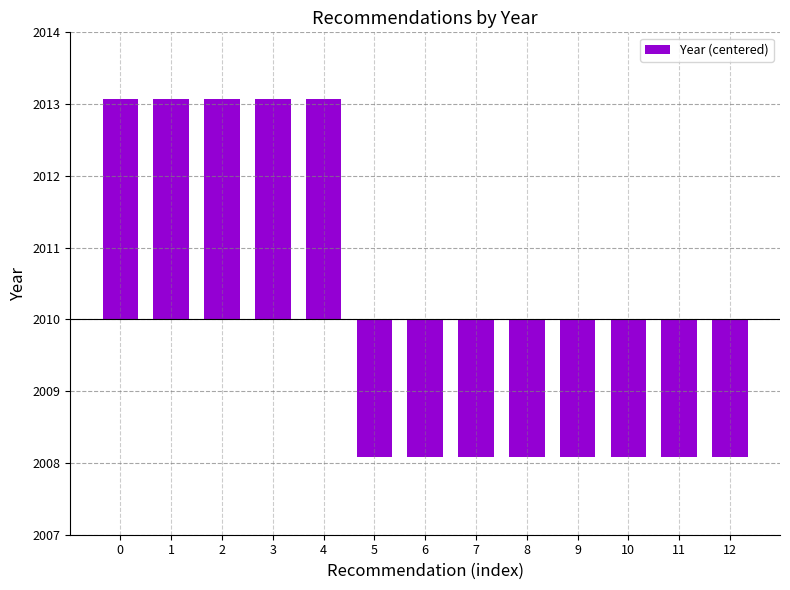

The chart shows a value of -1.9 at 5. True or false?

True